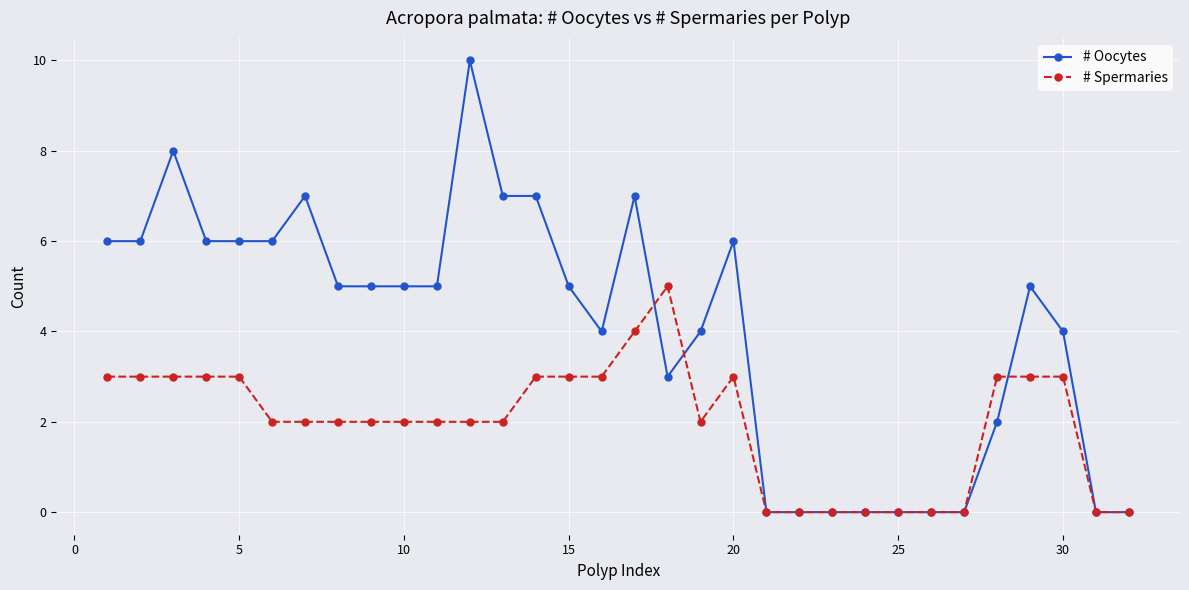

List the series in order of their peak value, lowest first.

# Spermaries, # Oocytes